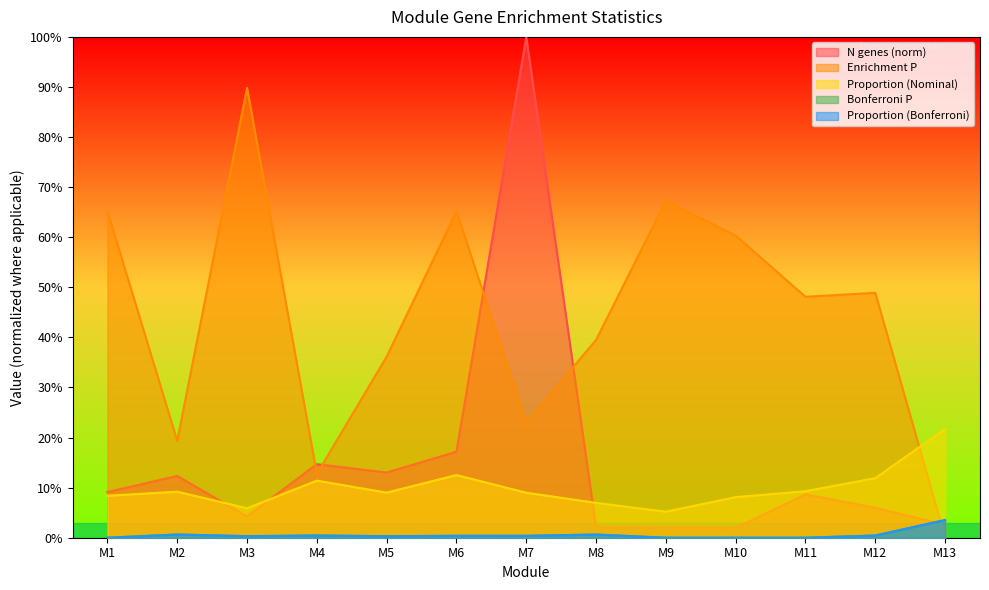

Where is the first local maximum for N genes?

M2